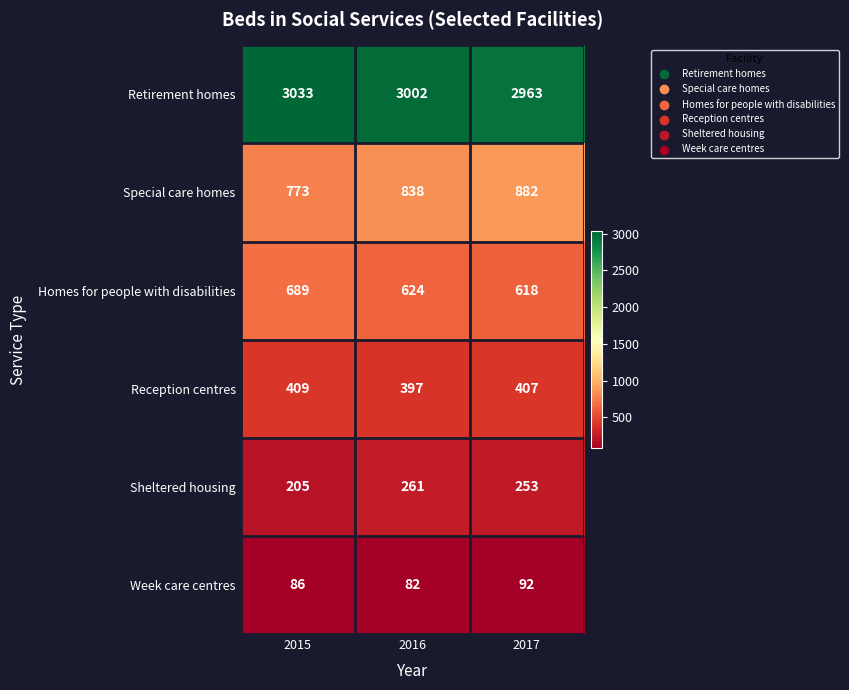

Reading right to left, extract all data points from this chart.

Retirement homes: 2017=2963	2016=3002	2015=3033
Special care homes: 2017=882	2016=838	2015=773
Homes for people with disabilities: 2017=618	2016=624	2015=689
Reception centres: 2017=407	2016=397	2015=409
Sheltered housing: 2017=253	2016=261	2015=205
Week care centres: 2017=92	2016=82	2015=86